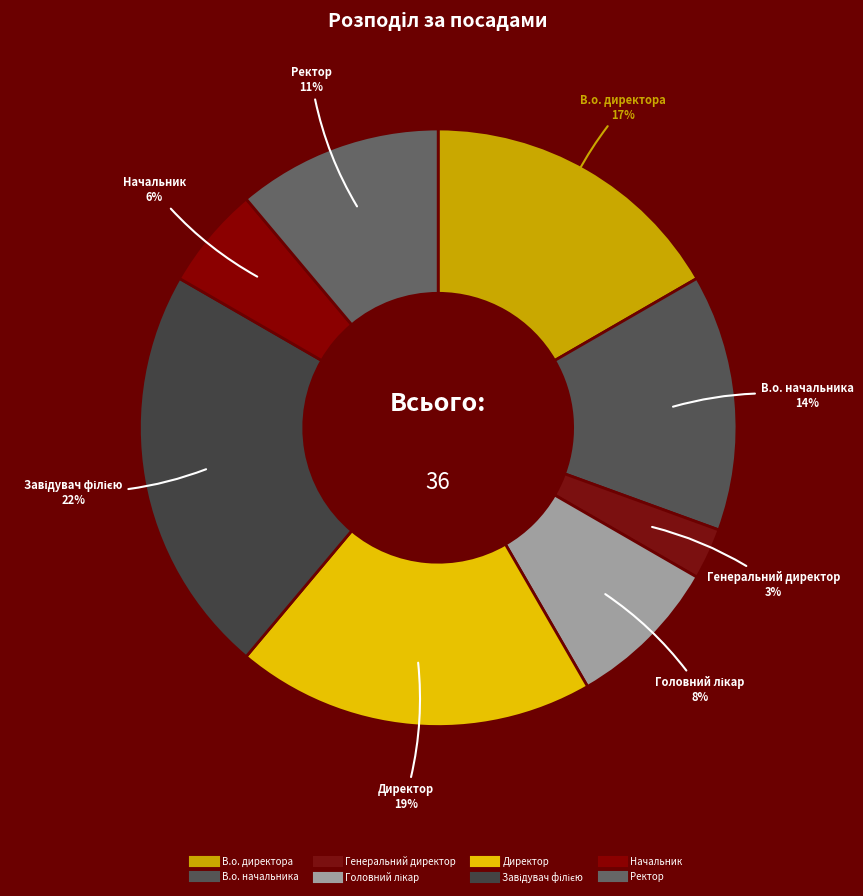

To the nearest percent, what is the difference between the largest and smallest slice percentages?

19%